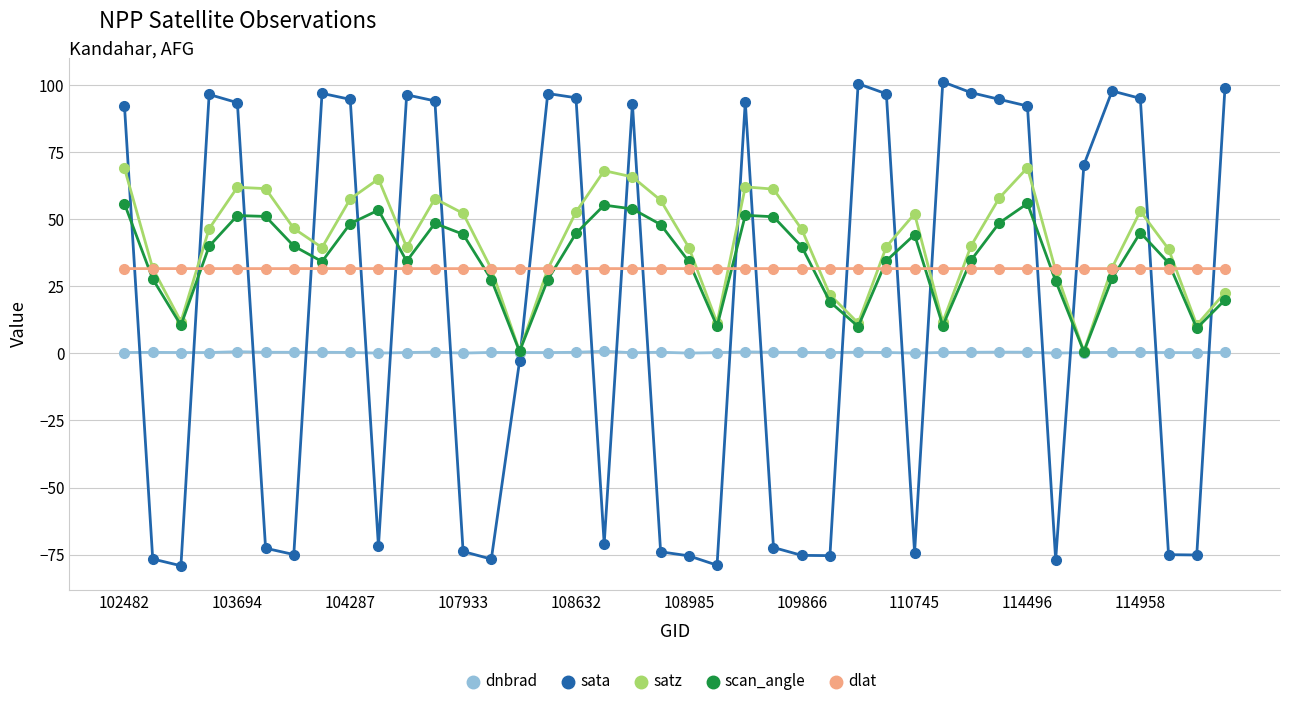

Which series has the widest spread of values?

sata